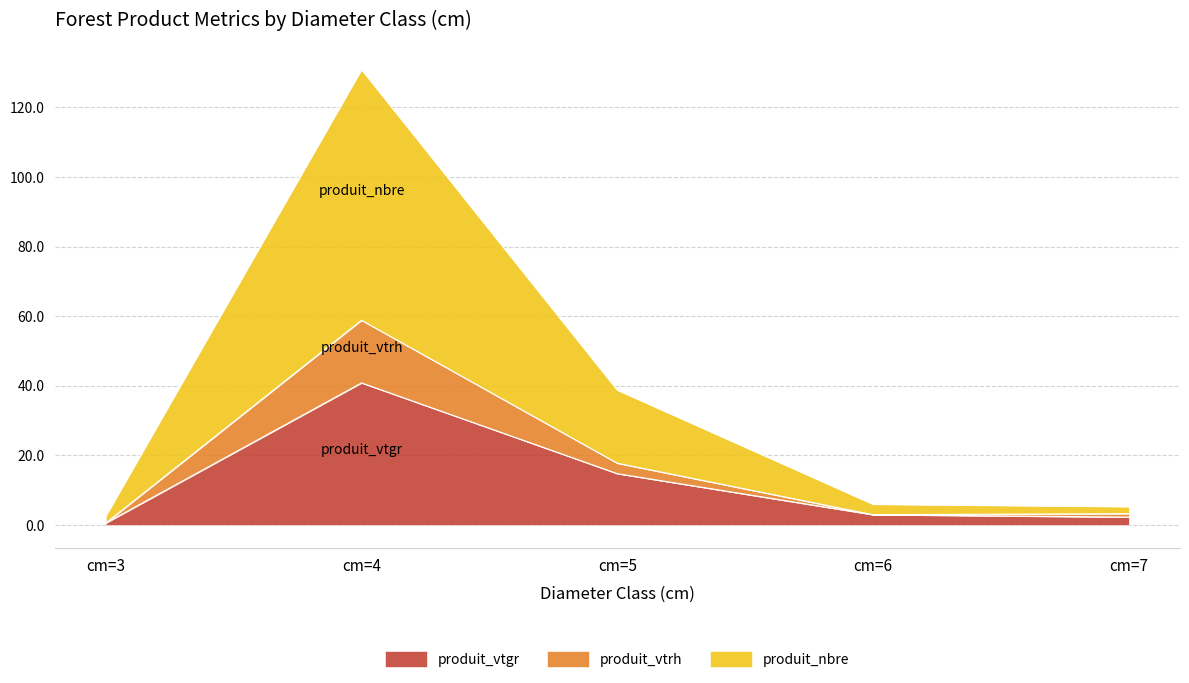

How many interior local peaks does the produit_vtgr series have?

1